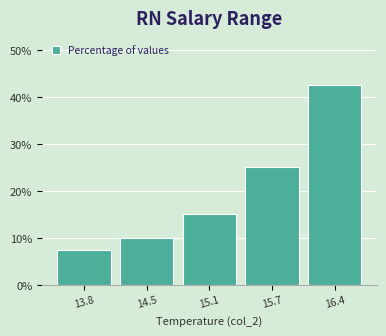

Reading left to right, what are all the values shown in this chart?

7.5	10.0	15.0	25.0	42.5